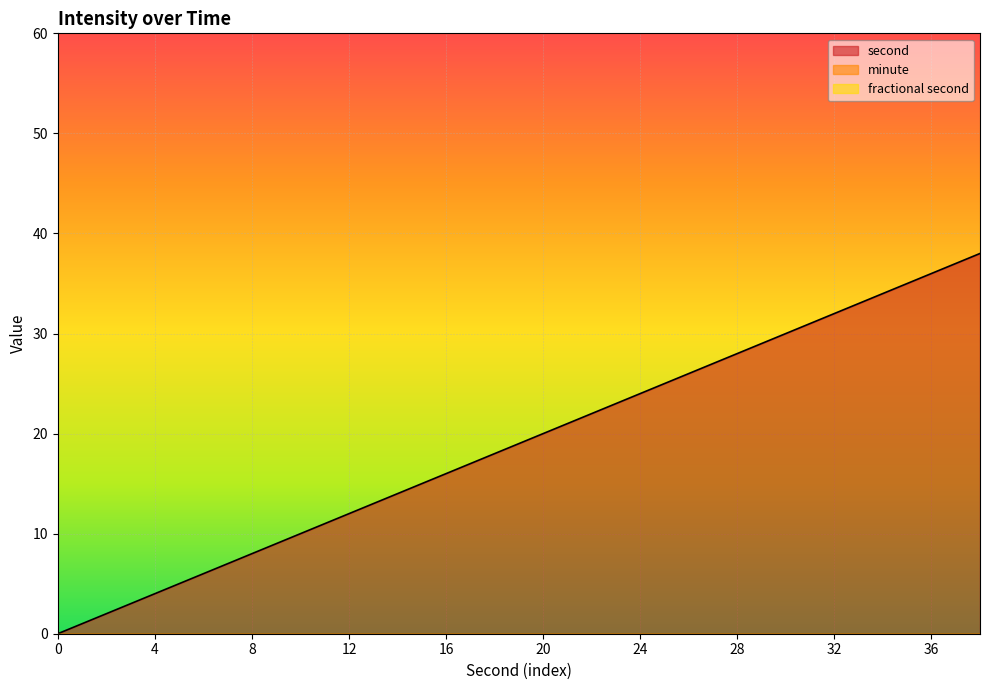

At how many categories does at least one series exceed 14?

12